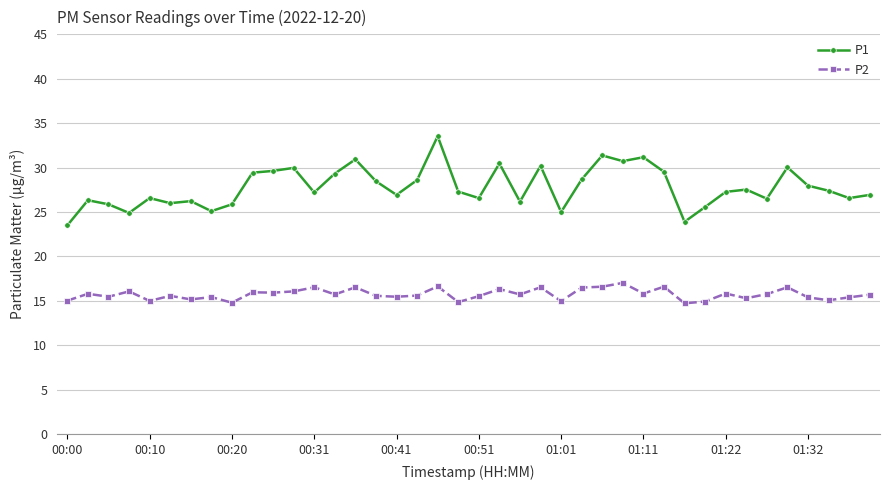

Which series has the largest range (max minus min)?

P1